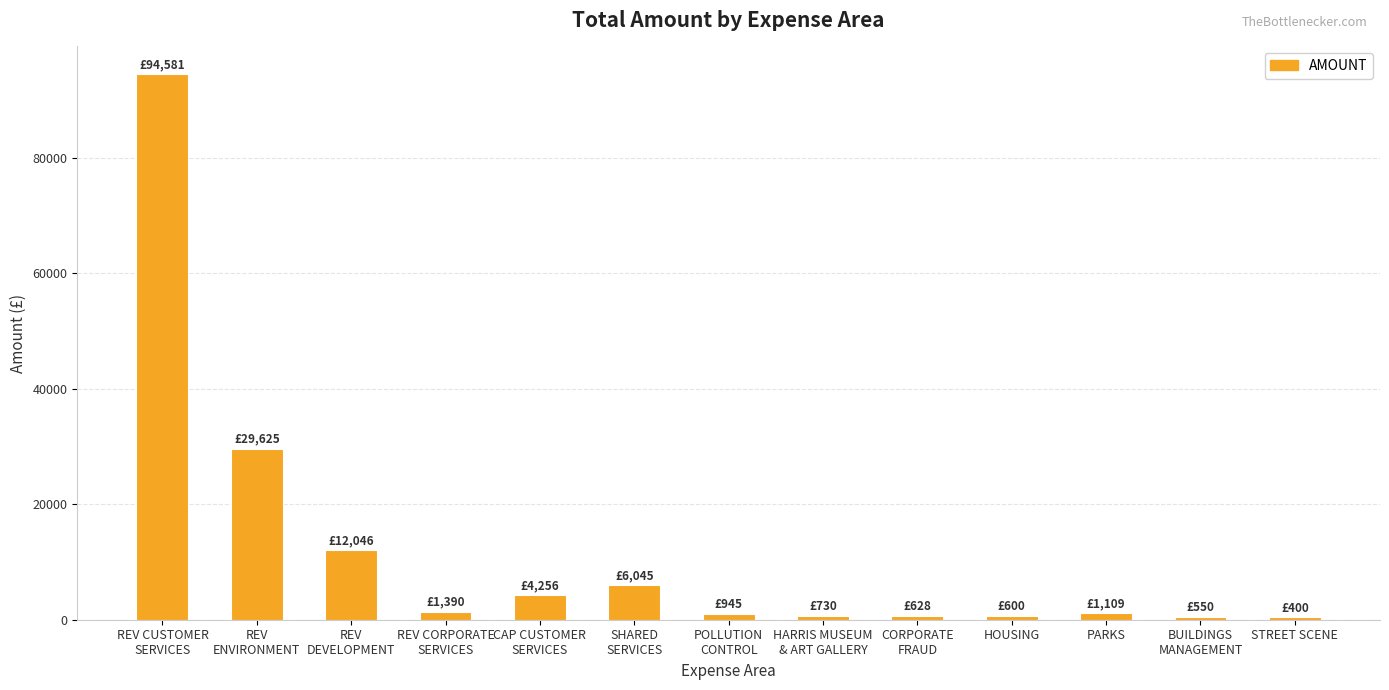

What is the maximum value shown in the chart?

94581.0